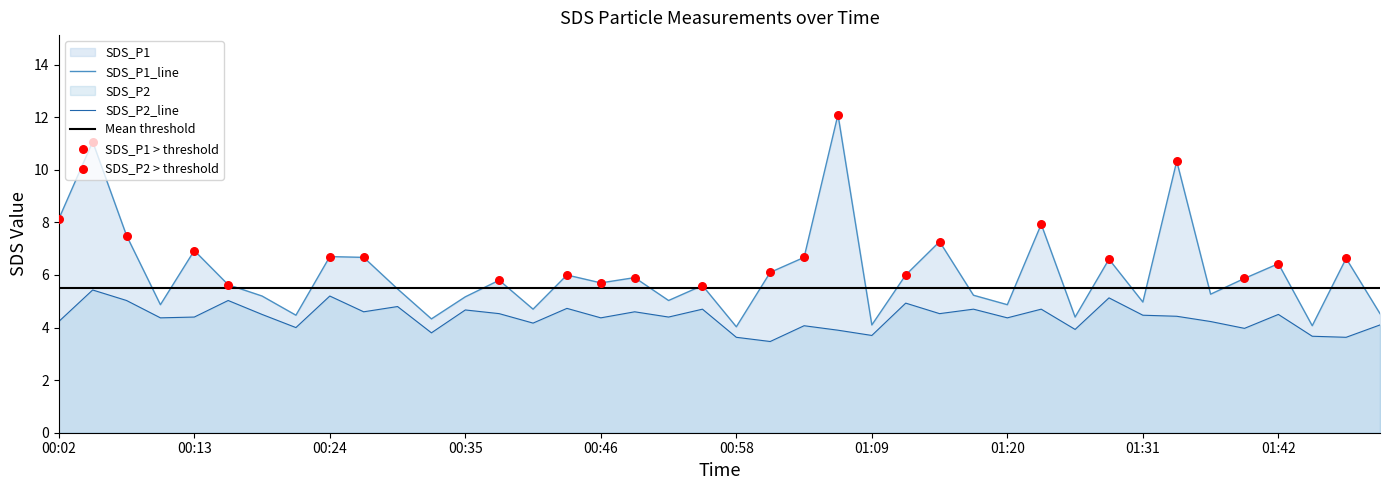

What is the total value across all series at 01:51?

8.6